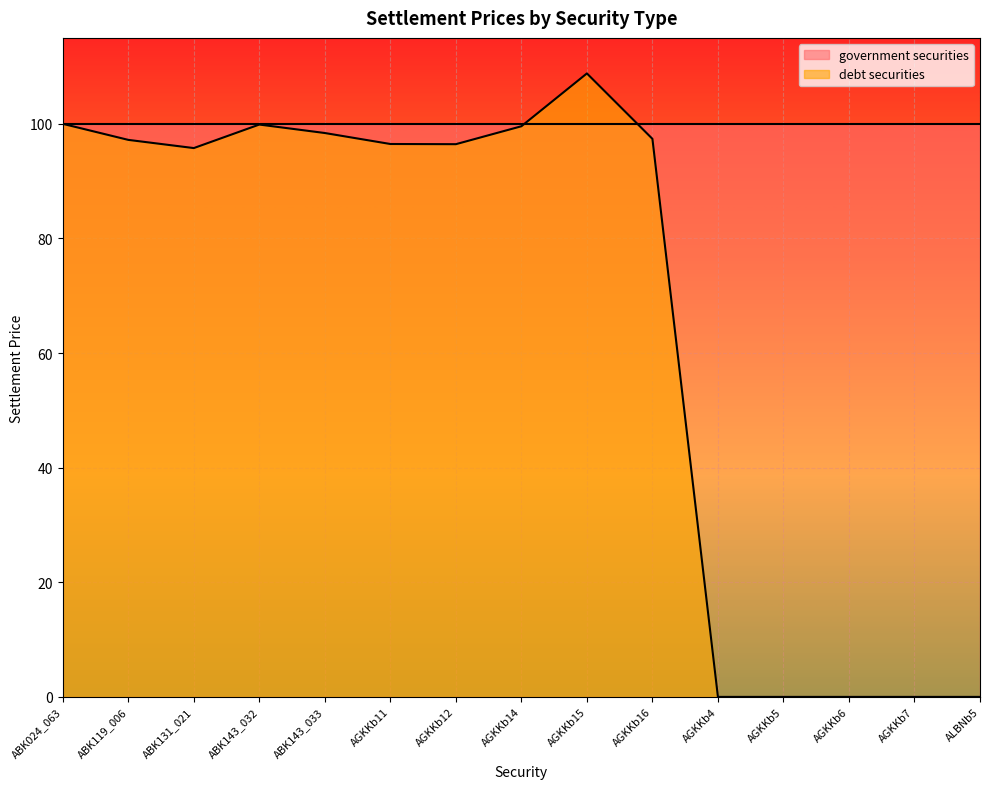

Rank the categories by value from lowest to highest.

AGKKb4, AGKKb5, AGKKb6, AGKKb7, ALBNb5, ABK131_021, AGKKb12, AGKKb11, ABK119_006, AGKKb16, ABK143_033, AGKKb14, ABK143_032, ABK024_063, AGKKb15